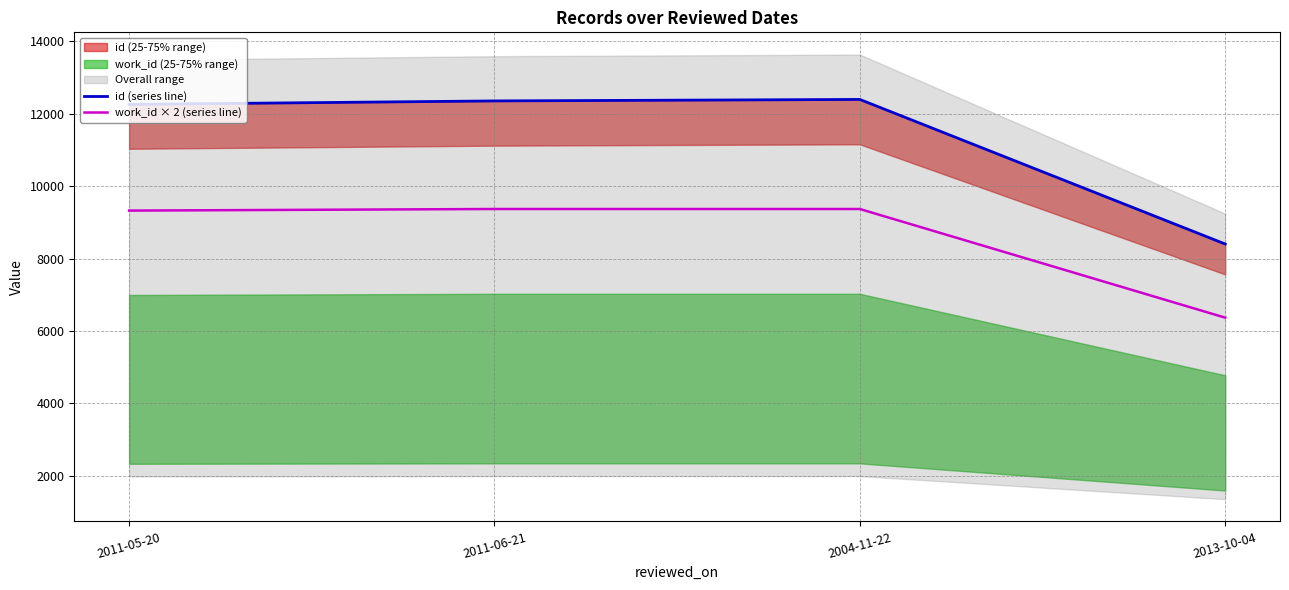

Rank the series by their average value, from lowest to highest.

work_id × 2 (series line), id (series line)